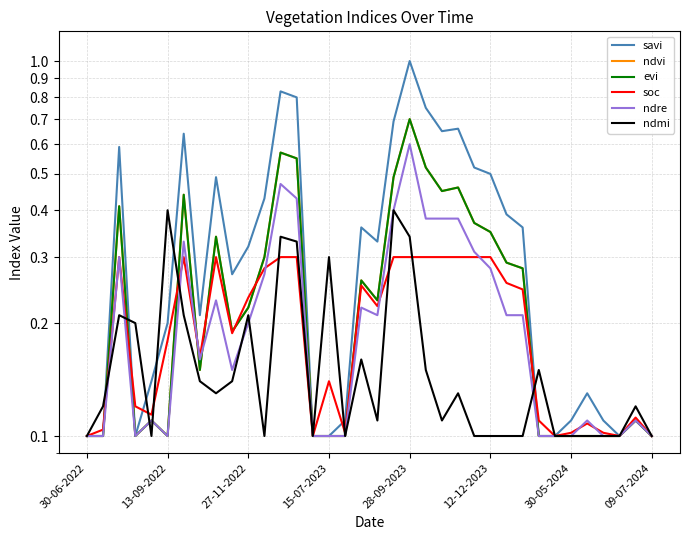

Does the chart display data point markers on the line(s)?

No